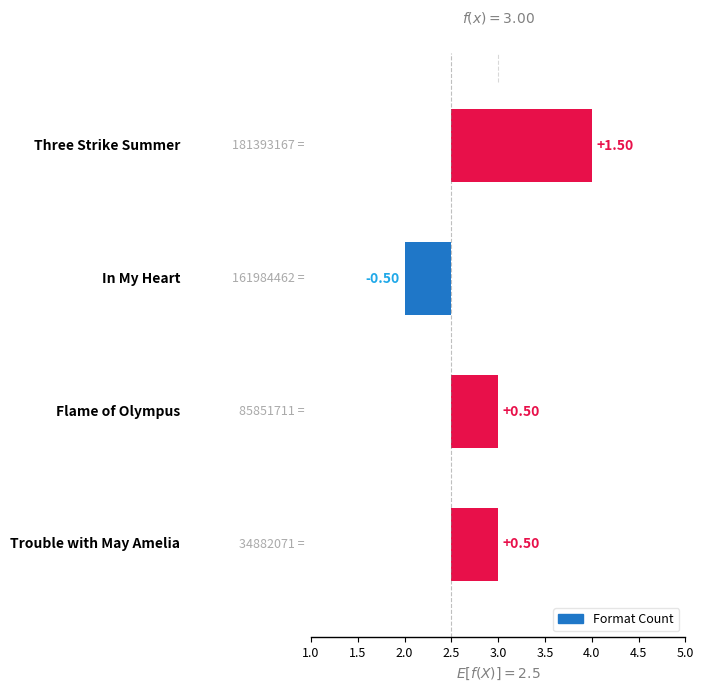

What is the difference between the values at Flame of Olympus and Three Strike Summer?

1